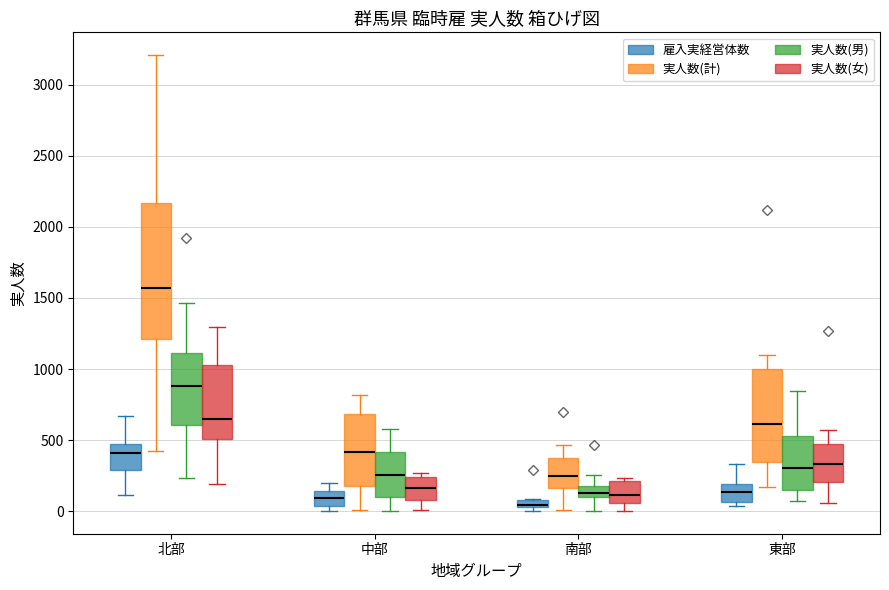

Comparing the boxes themselves (not the whiskers), which one is the tallest?

北部 (実人数(計))